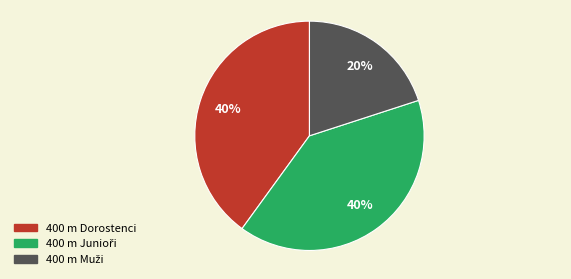

Is there any slice that represents more than half of the pie?

No